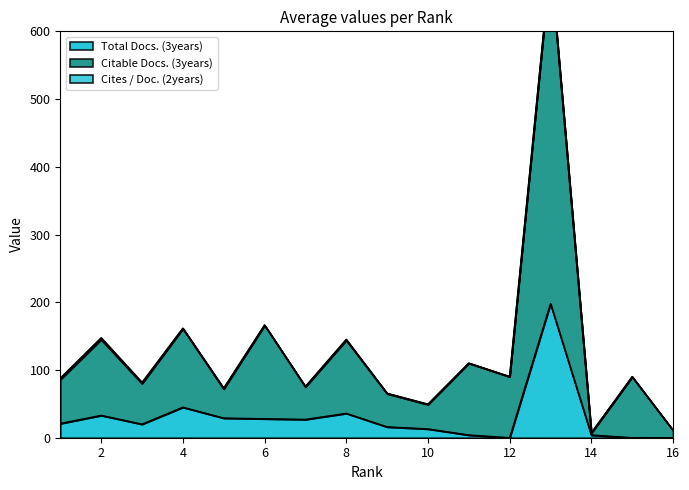

Which series has the largest range (max minus min)?

Citable Docs. (3years)